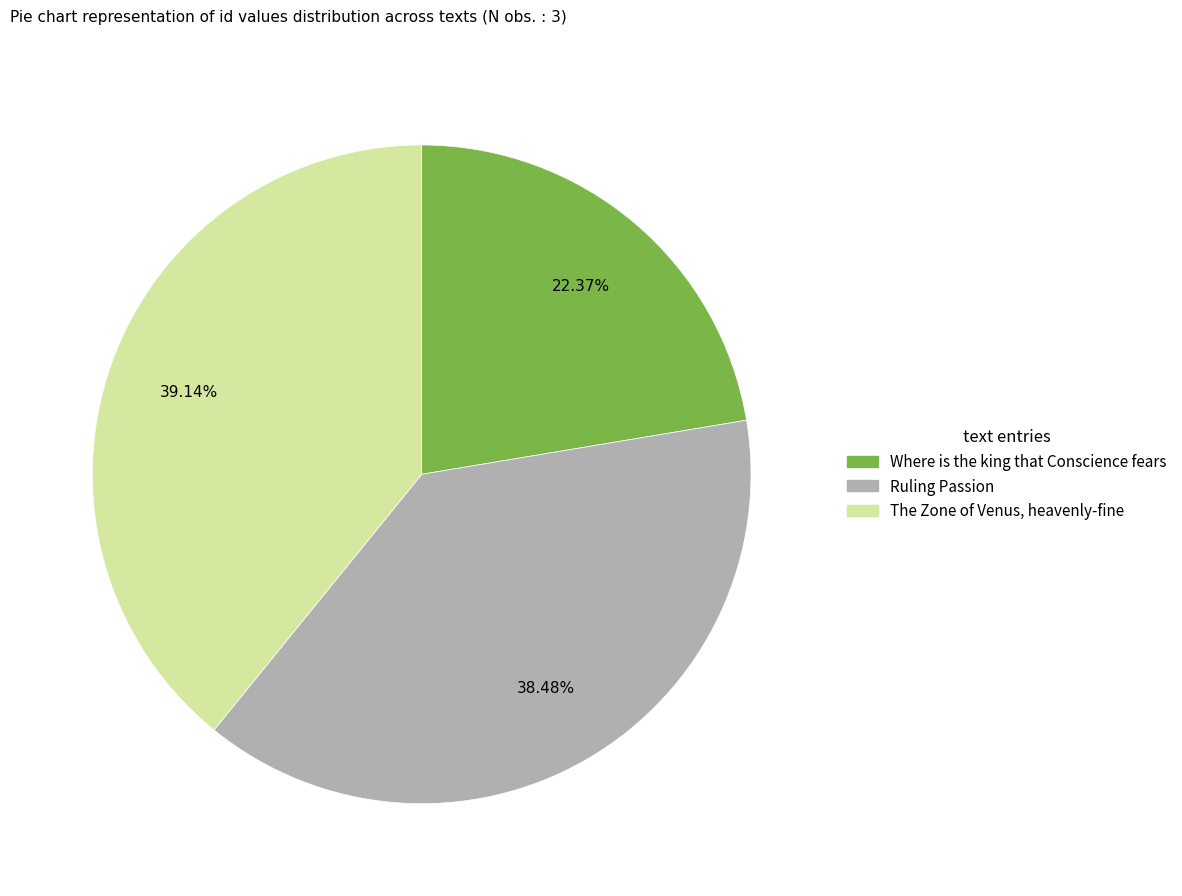

Between The Zone of Venus, heavenly-fine and Where is the king that Conscience fears, which is larger?

The Zone of Venus, heavenly-fine